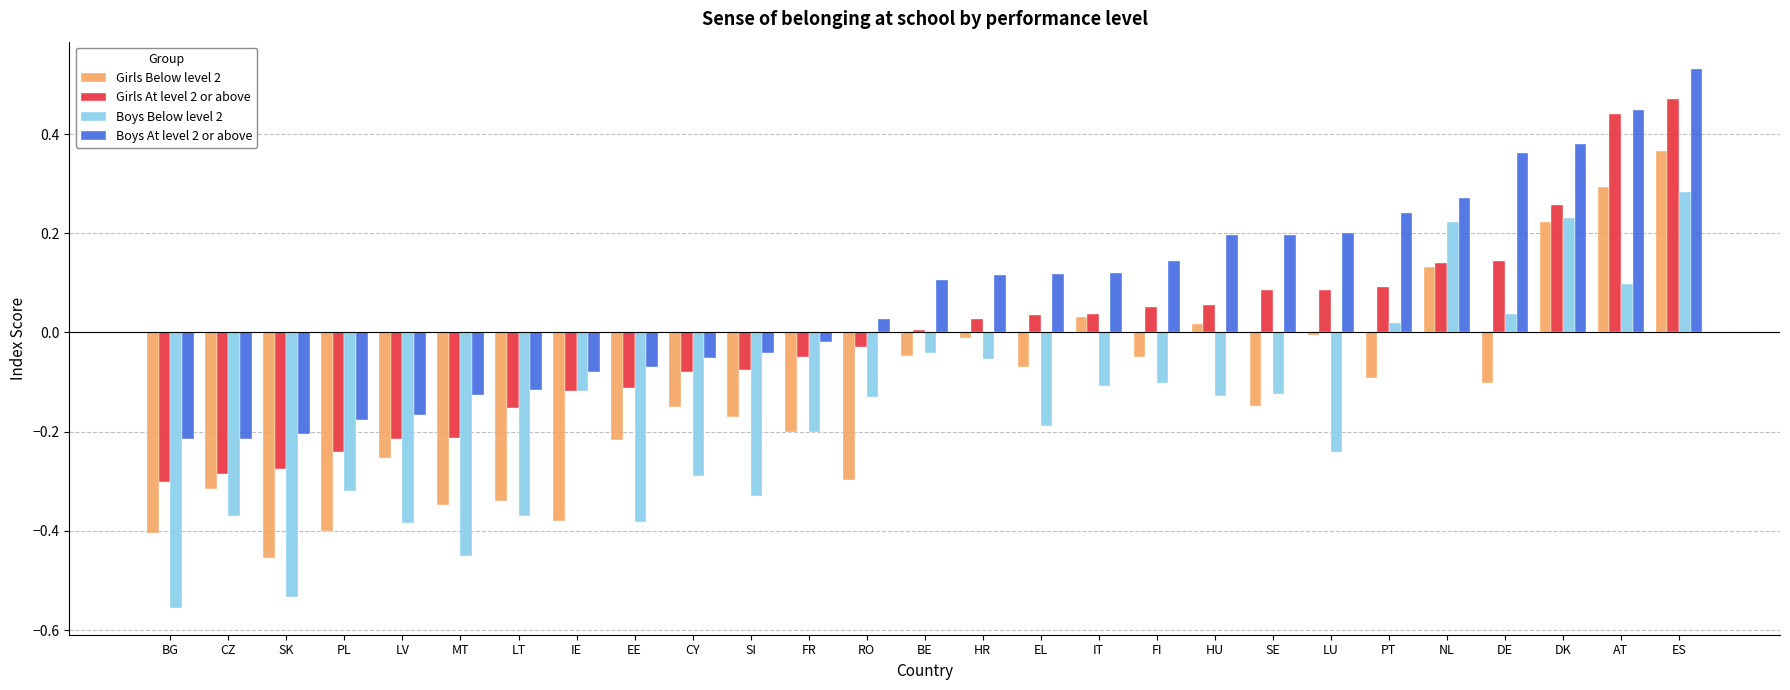

True or false: Girls At level 2 or above has a value of -0.2 at LT.

True